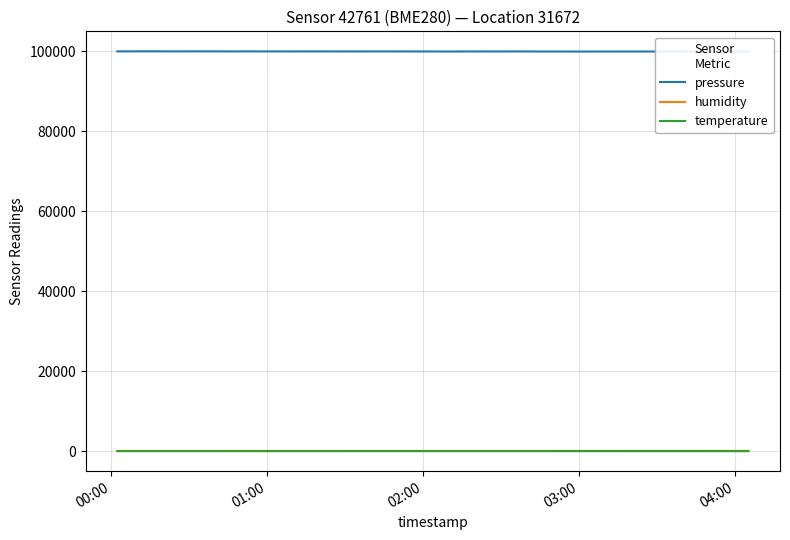

True or false: humidity and pressure cross at least once.

False